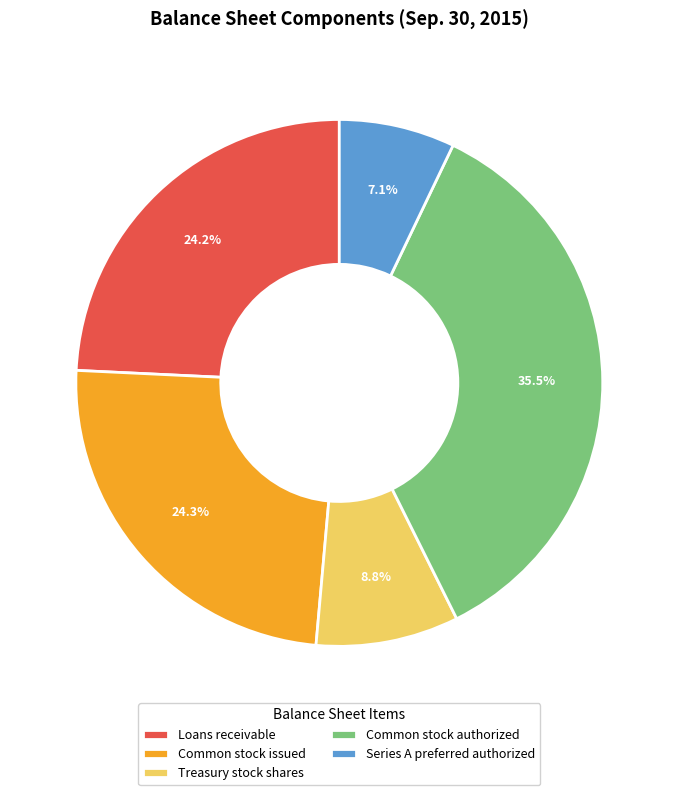

Approximately how many times larger is the value at Common stock issued compared to Series A preferred authorized?

3.4